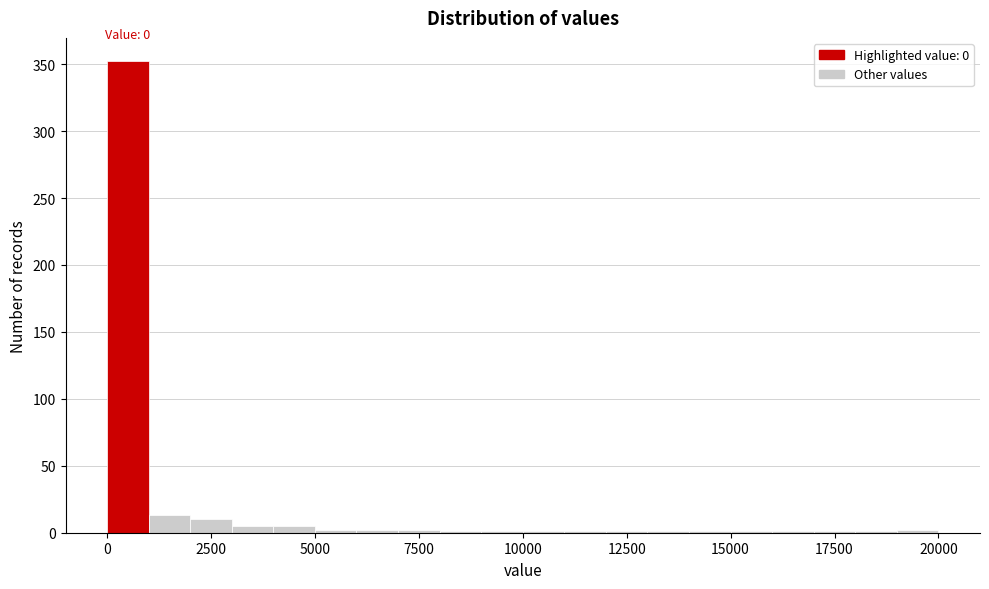

Read against the x-axis, roughly where is the centre of the tallest bar?

500